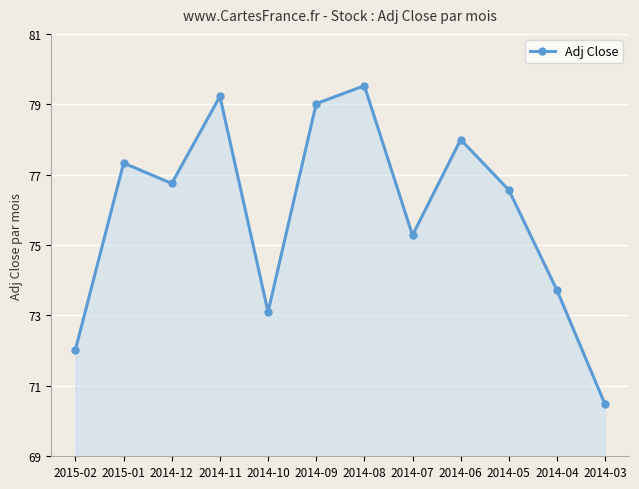

What is the change in value from 2014-12 to 2014-06?

+1.3